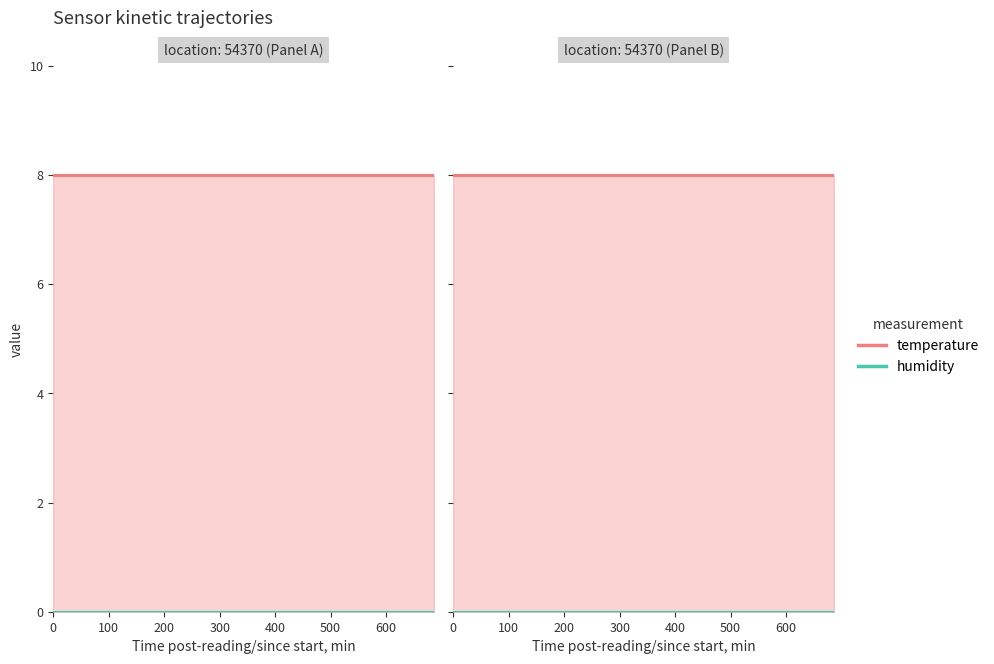

The value of humidity at 500 is 0. True or false?

True